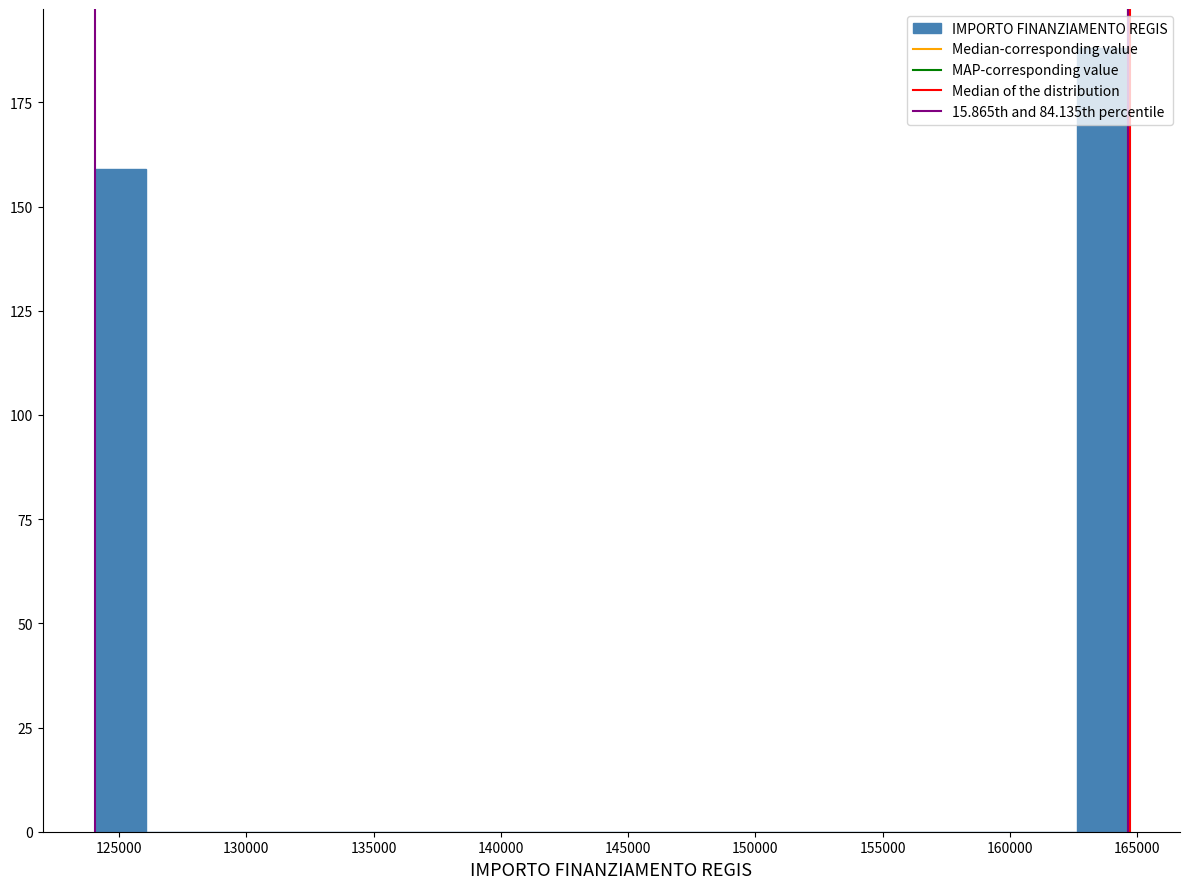

What is the height of the bar covering 162500 to 164500 on the x-axis? Neither the bar edges nor the heights are printed on the chart, so give them approximately, as read against the axes.

190